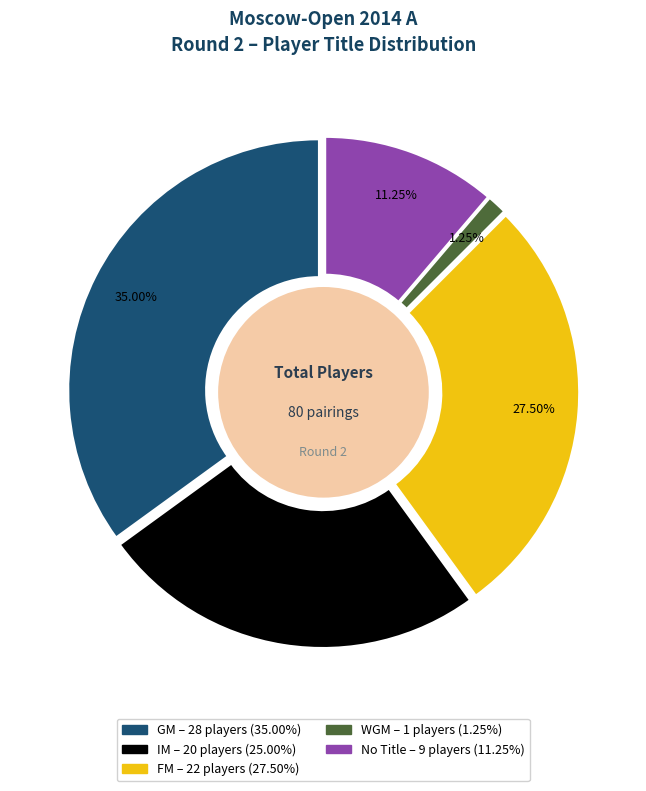

Does any single category account for the majority?

No